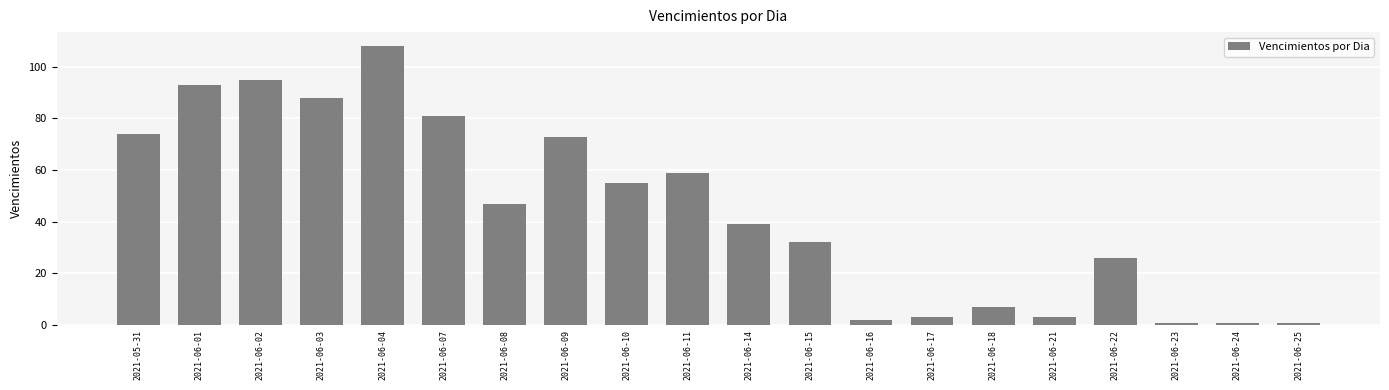

What is the difference between the maximum and second lowest values?

107